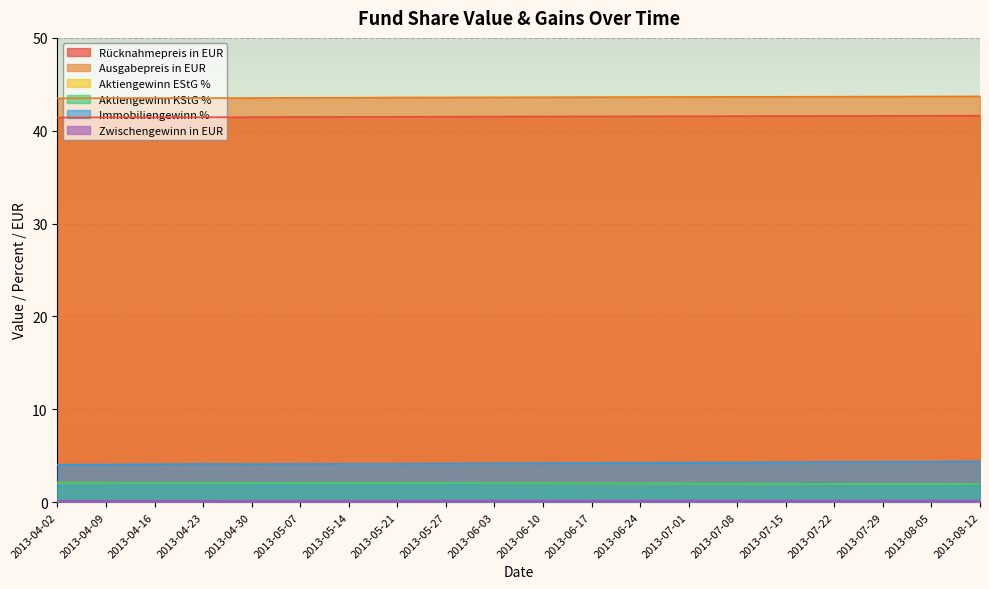

List the series in order of their peak value, lowest first.

Zwischengewinn in EUR, Aktiengewinn EStG %, Aktiengewinn KStG %, Immobiliengewinn %, Rücknahmepreis in EUR, Ausgabepreis in EUR